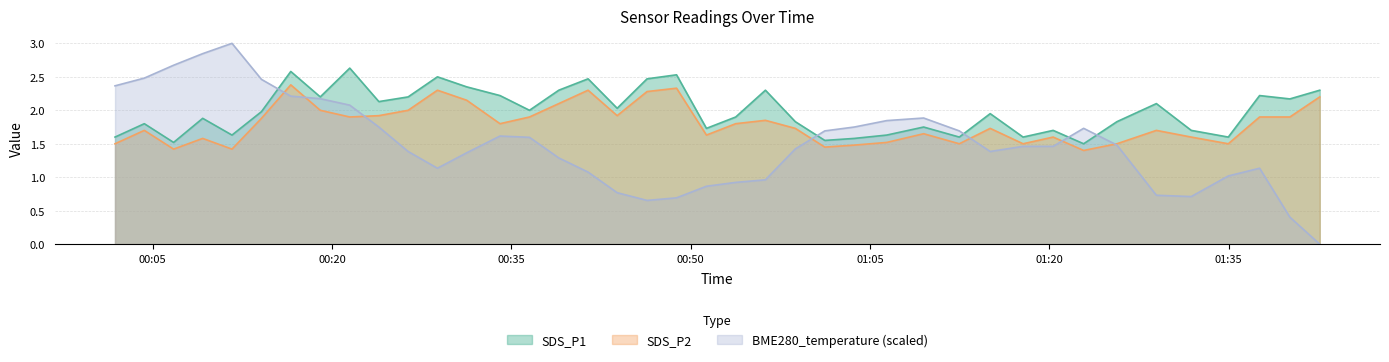

Does the chart display data point markers on the line(s)?

No